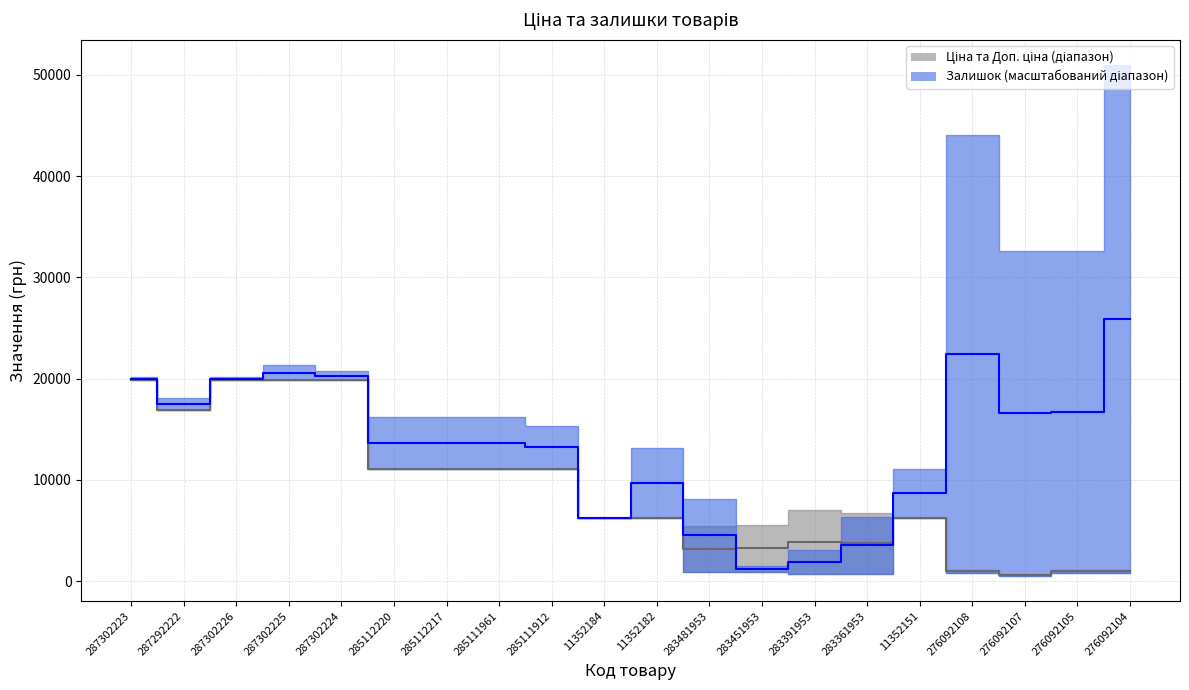

Where is Ціна nearest to the value 10189?

285112220